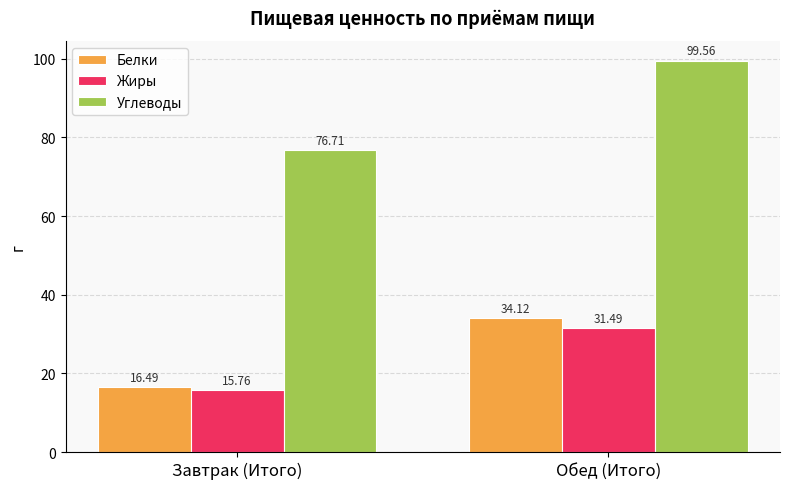

List the series in order of their peak value, lowest first.

Жиры, Белки, Углеводы